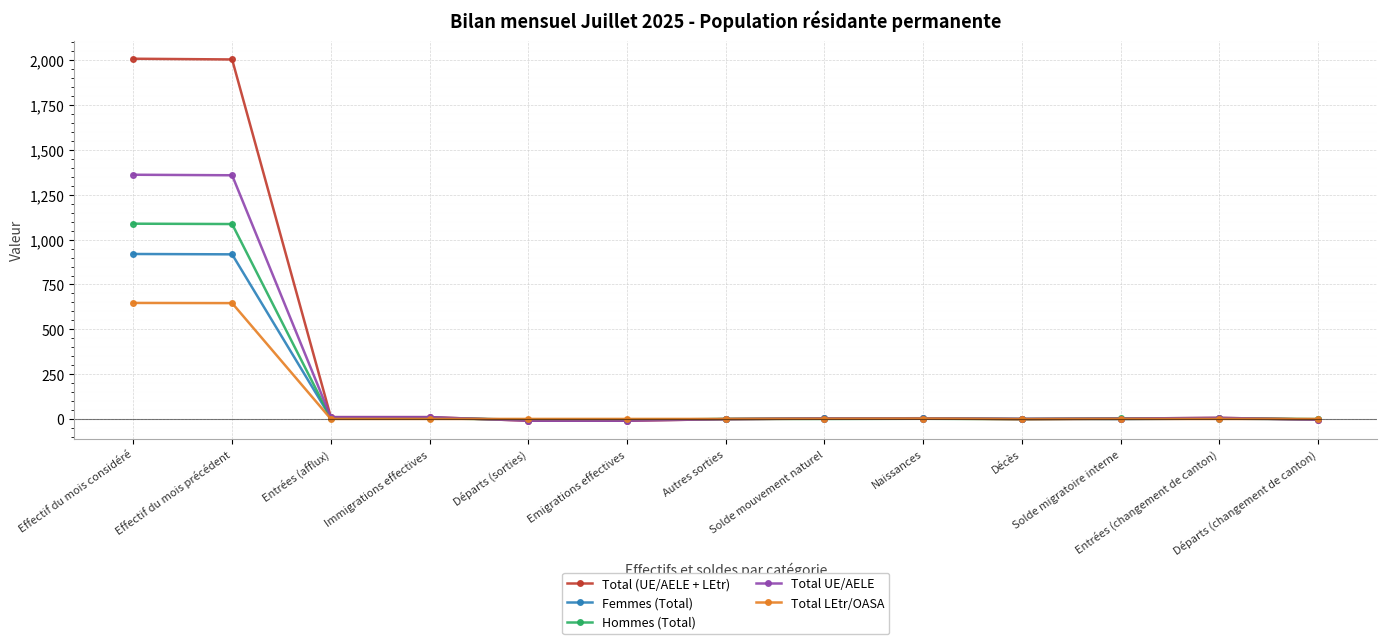

What is the maximum value for Total UE/AELE?

1362